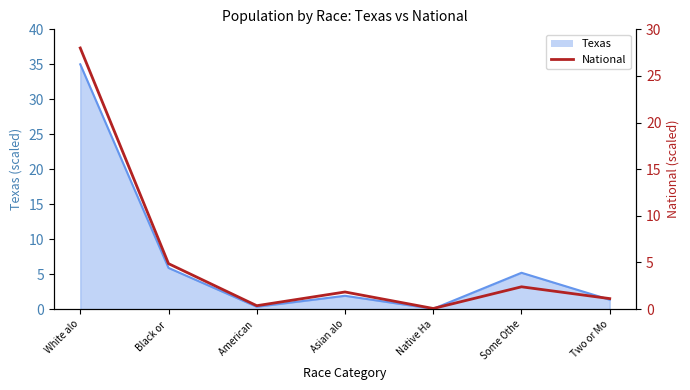

What is the label of the 7th point from the right?

White alo